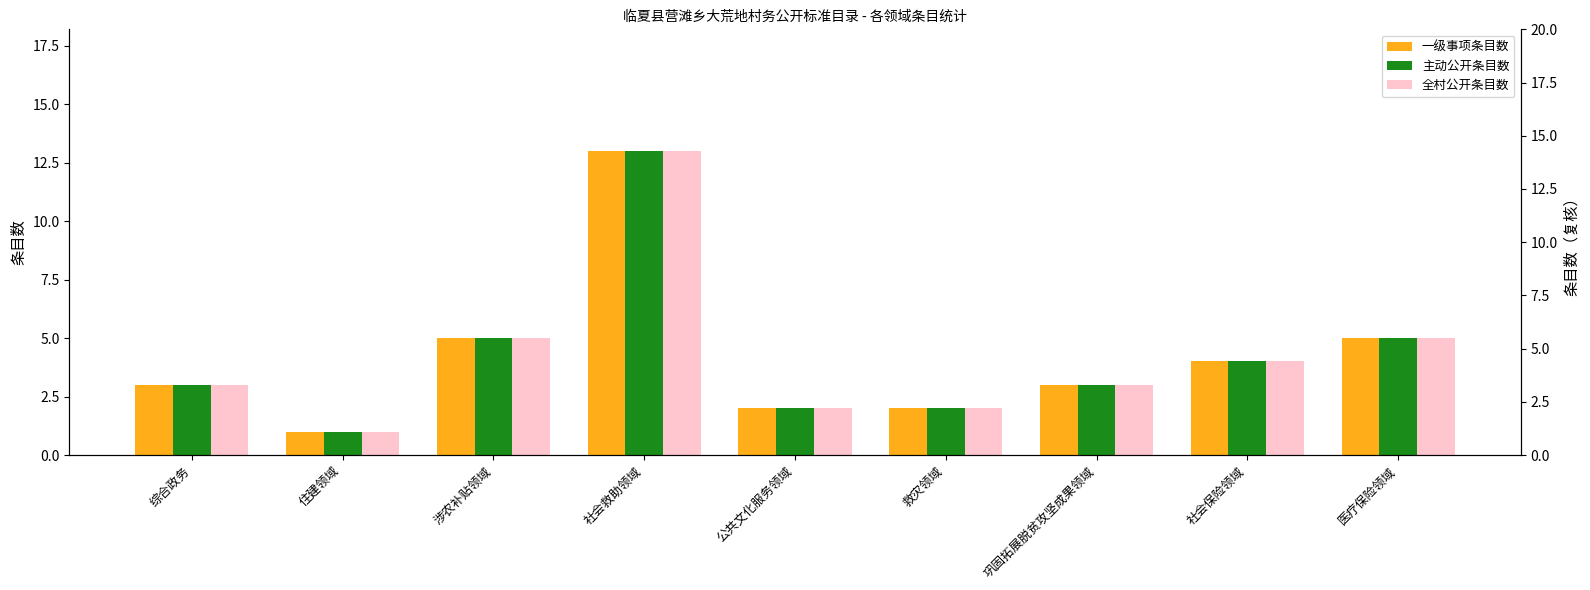

What is the average value of the 全村公开条目数 series?

4